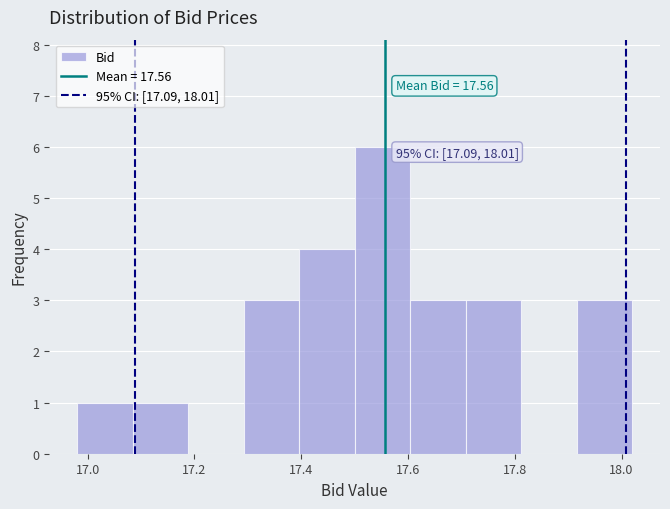

Over which range of the x-axis is the bar tallest?

17.500 to 17.604